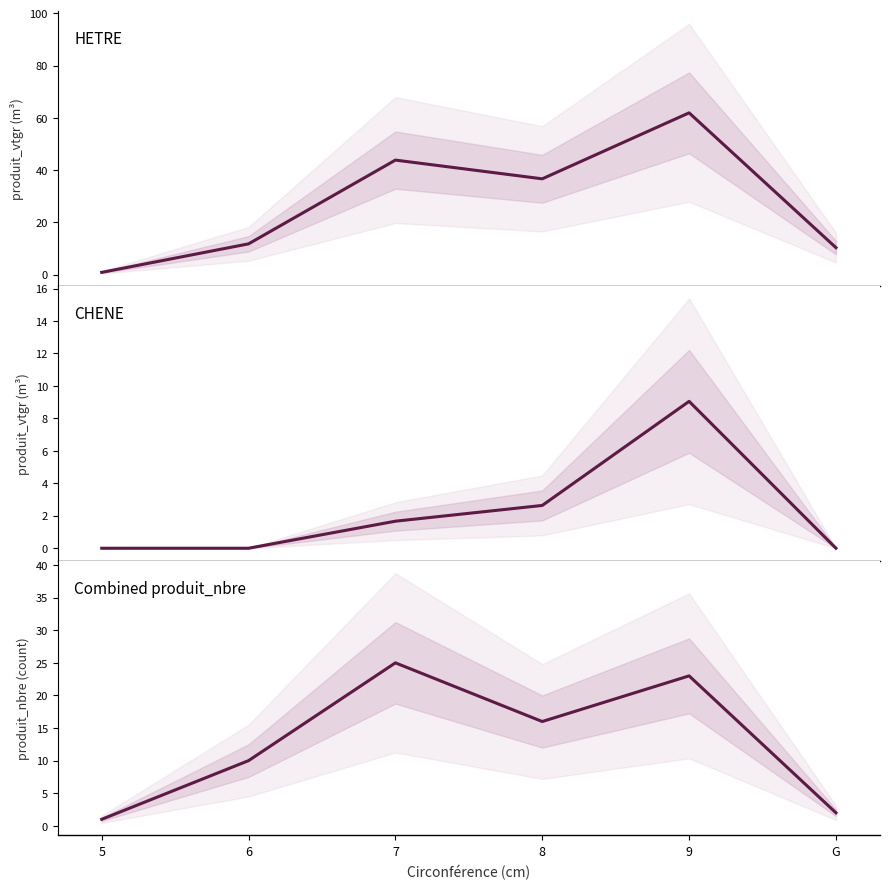

Reading left to right, extract all data points from this chart.

HETRE produit_vtgr: 0.9	11.8	43.8	36.7	61.9	10.3
CHENE produit_vtgr: 0.0	0.0	1.7	2.6	9.1	0.0
Combined produit_nbre: 1.0	10.0	25.0	16.0	23.0	2.0